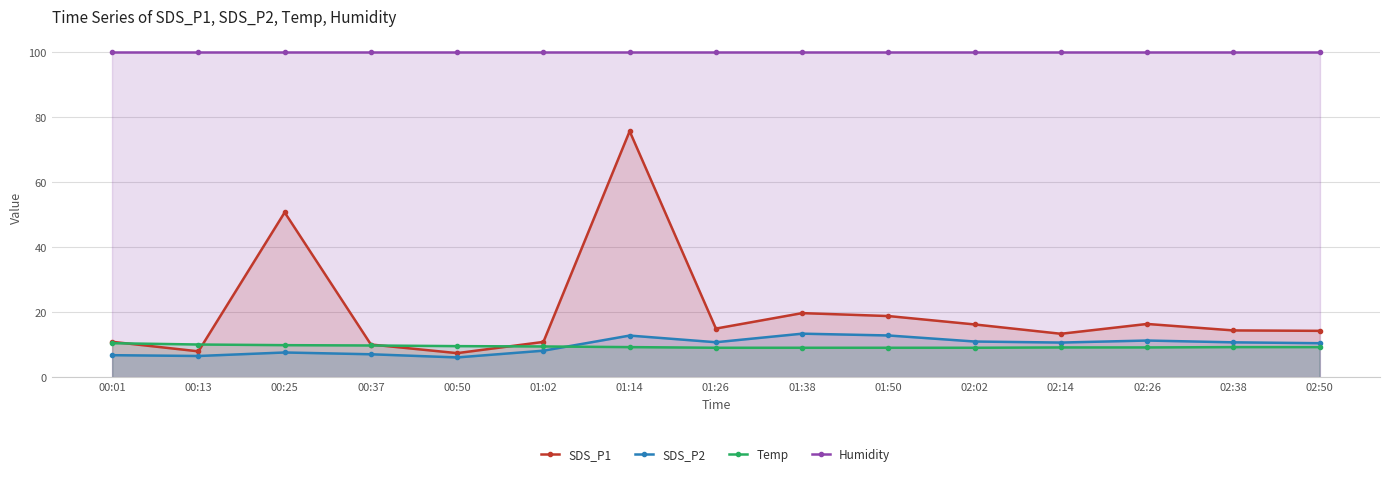

Does the chart display data point markers on the line(s)?

Yes